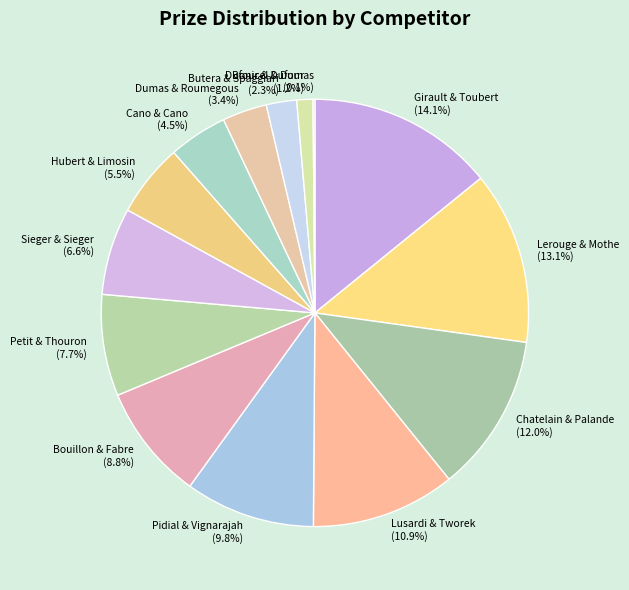

To the nearest percent, what percentage of the pie is Petit & Thouron?

8%